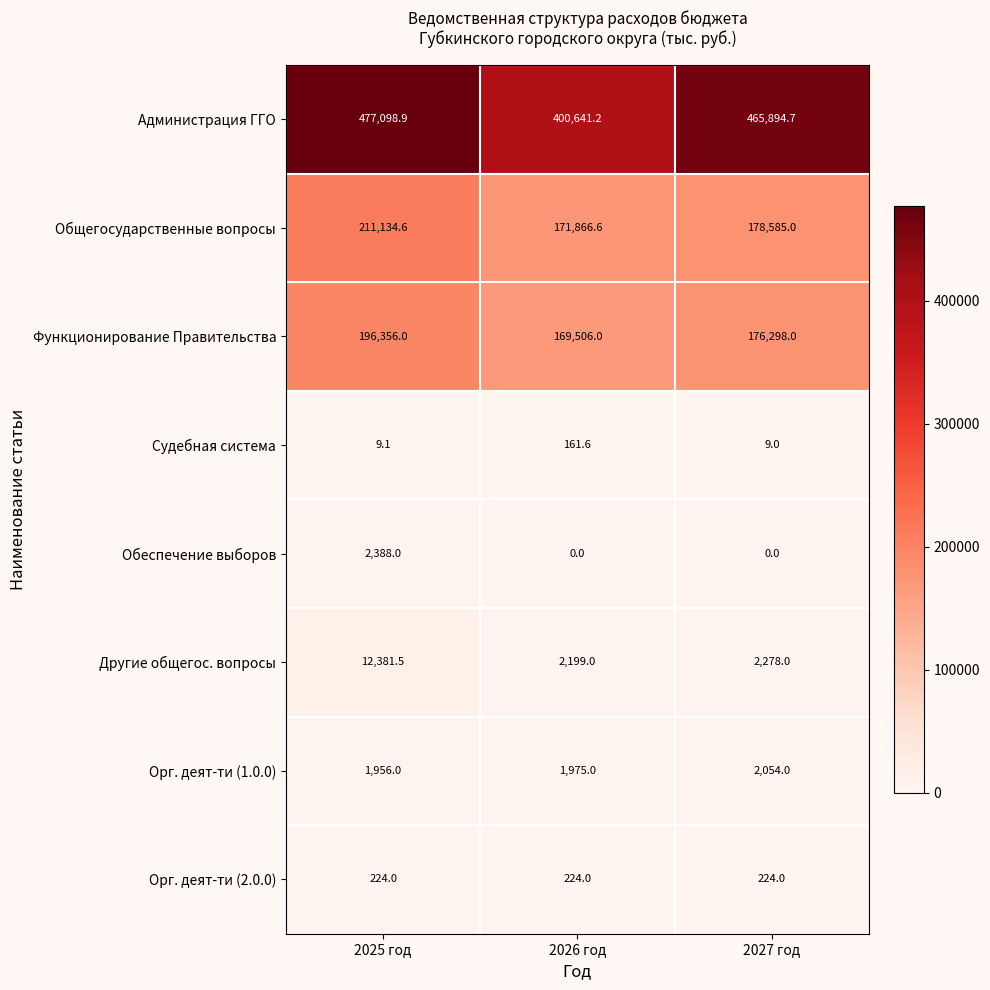

Which series has the largest total across all categories?

Администрация ГГО